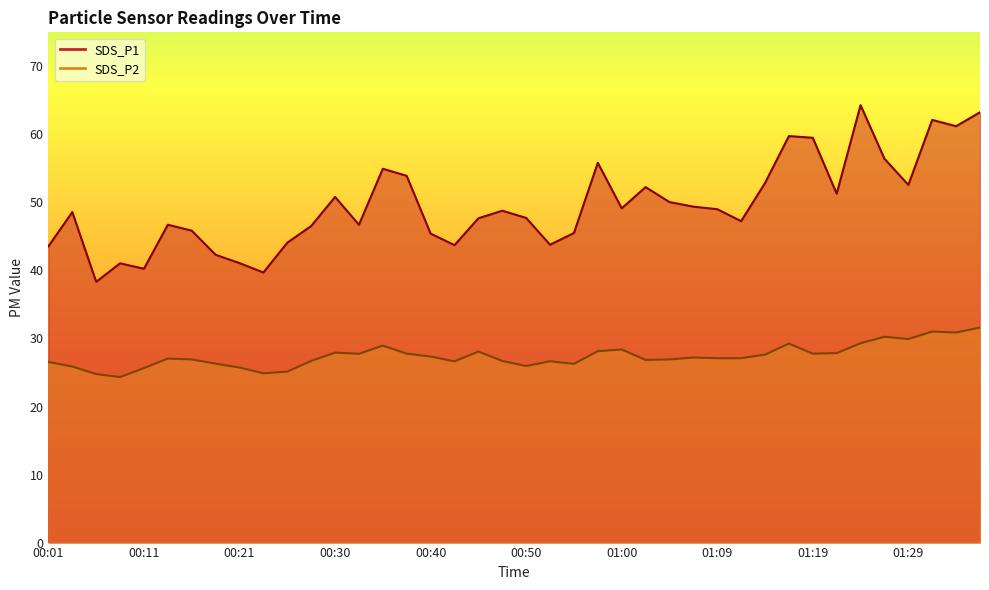

What is the sum of all SDS_P2 values?

1097.1